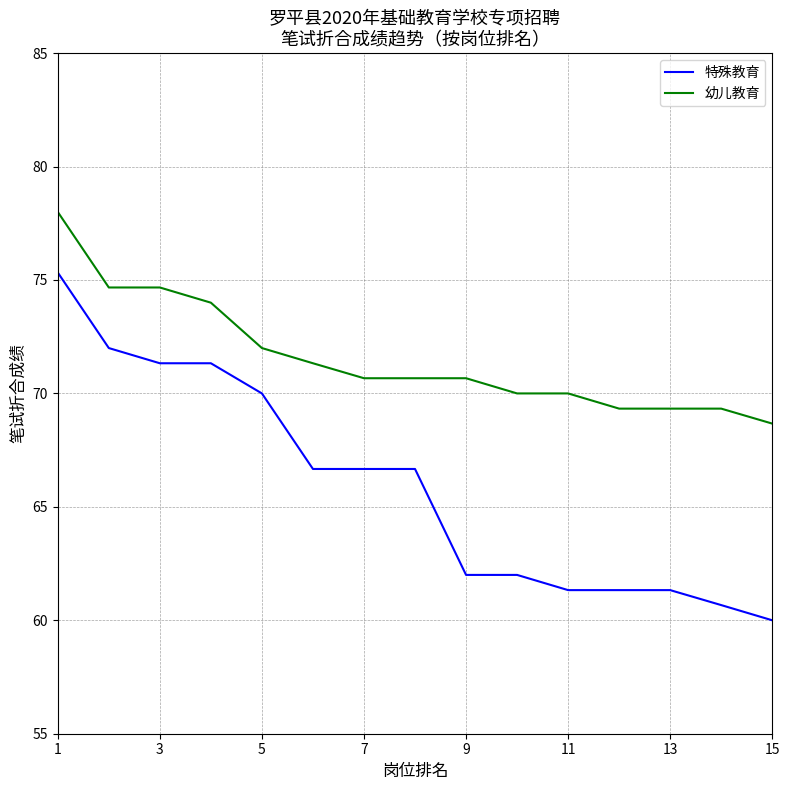

True or false: 特殊教育 and 幼儿教育 intersect in this chart.

False